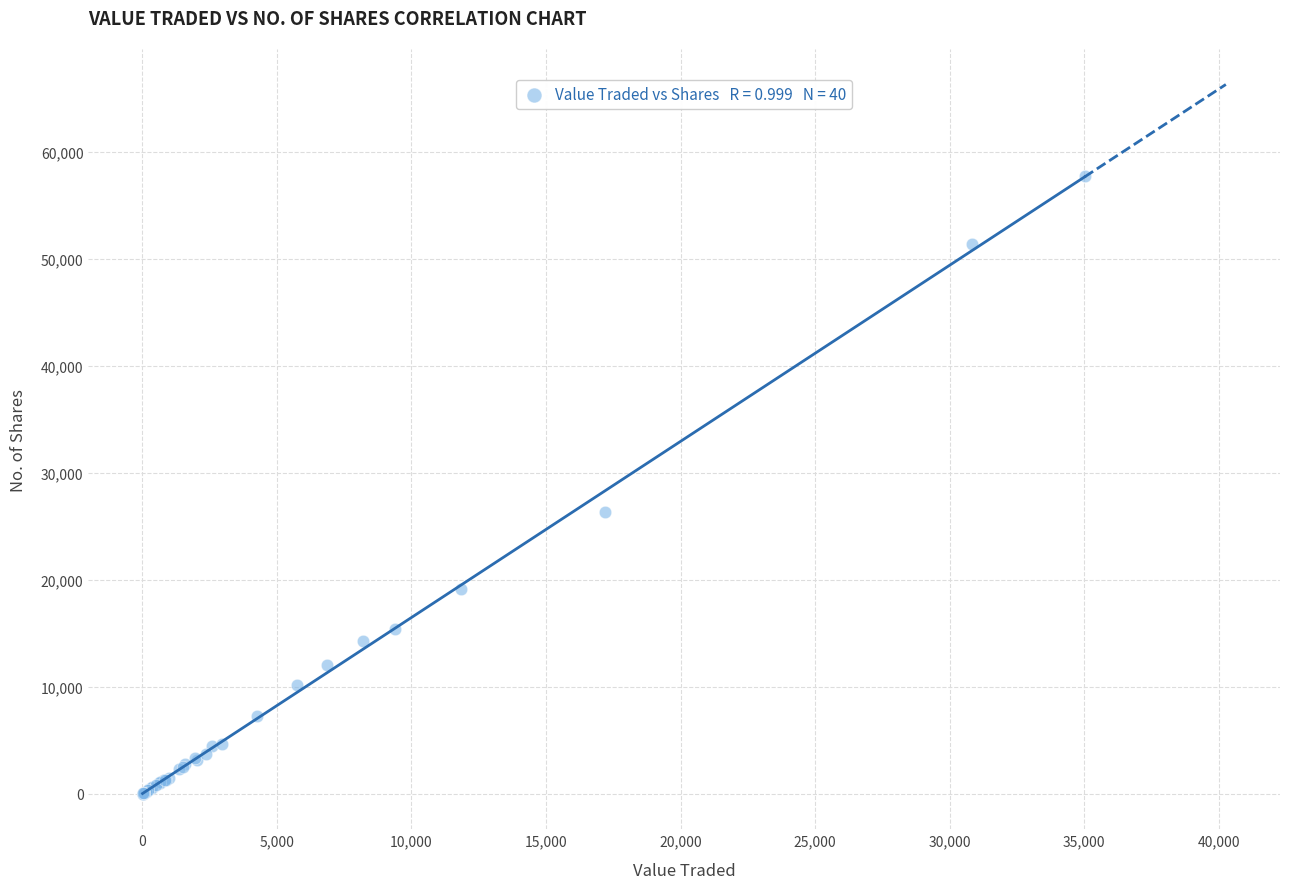

What Y value in the scatter plot is closest to 28906?

26334